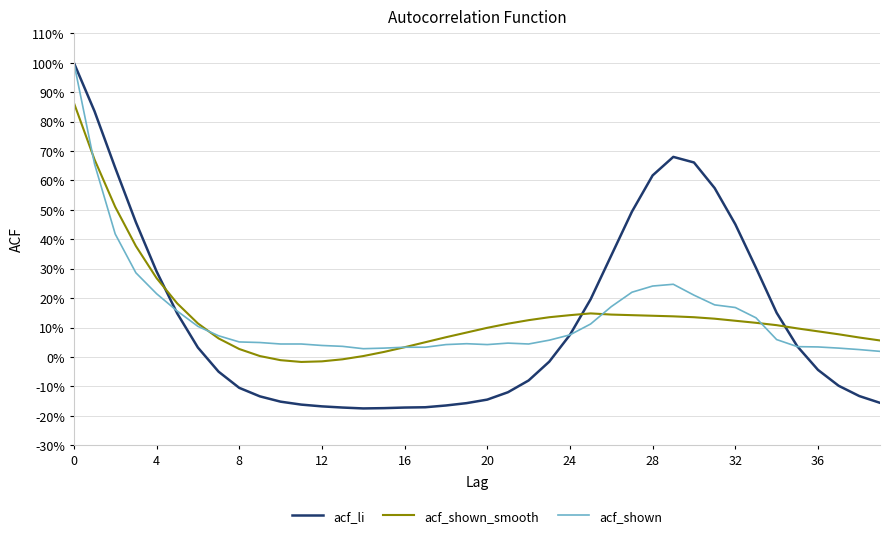

List the series in order of their overall mean, lowest first.

acf_li, acf_shown, acf_shown_smooth